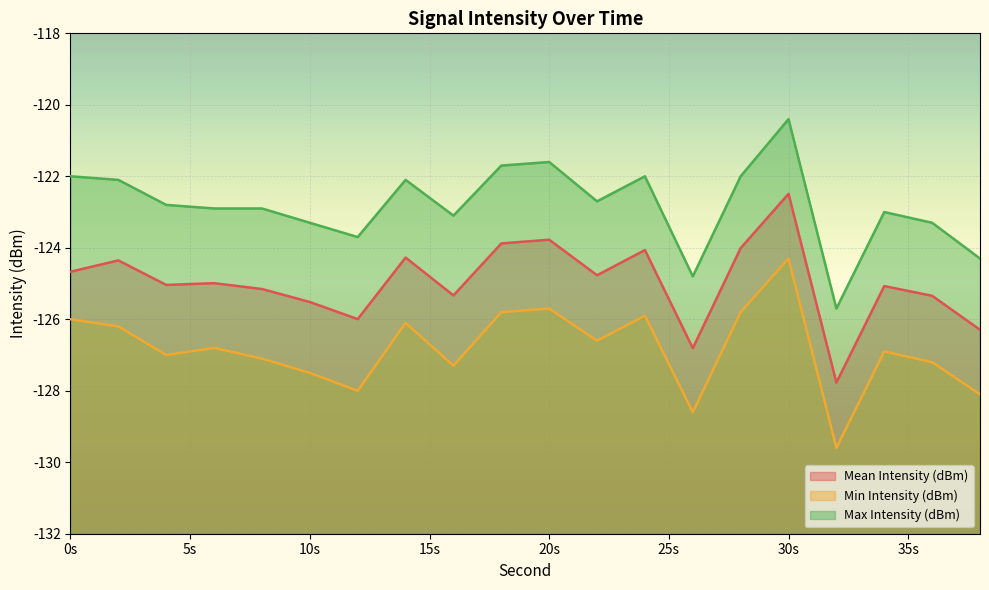

Where does the Min Intensity (dBm) series first go above -126?

18